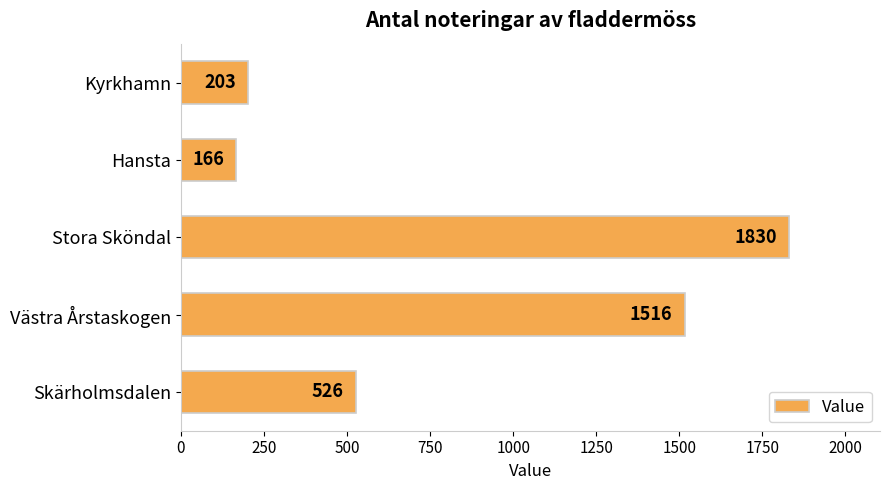

How many categories are shown in the chart?

5